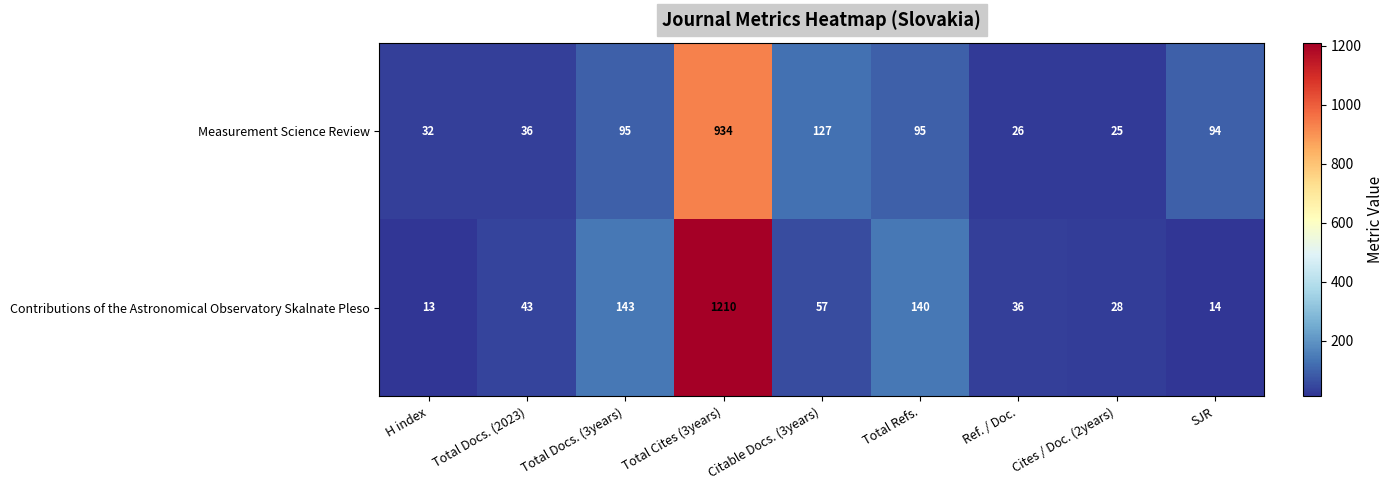

What is the difference between the maximum and second lowest values in the Contributions of the Astronomical Observatory Skalnate Pleso series?

1196